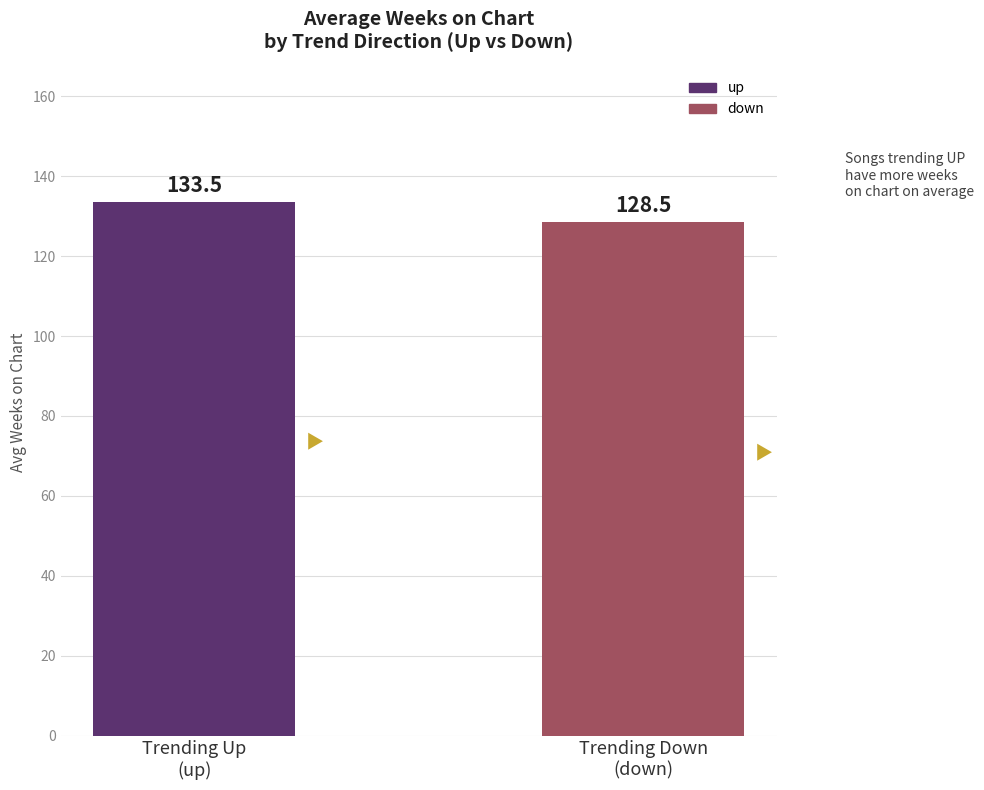

Which has a higher value, Trending Up
(up) or Trending Down
(down)?

Trending Up
(up)